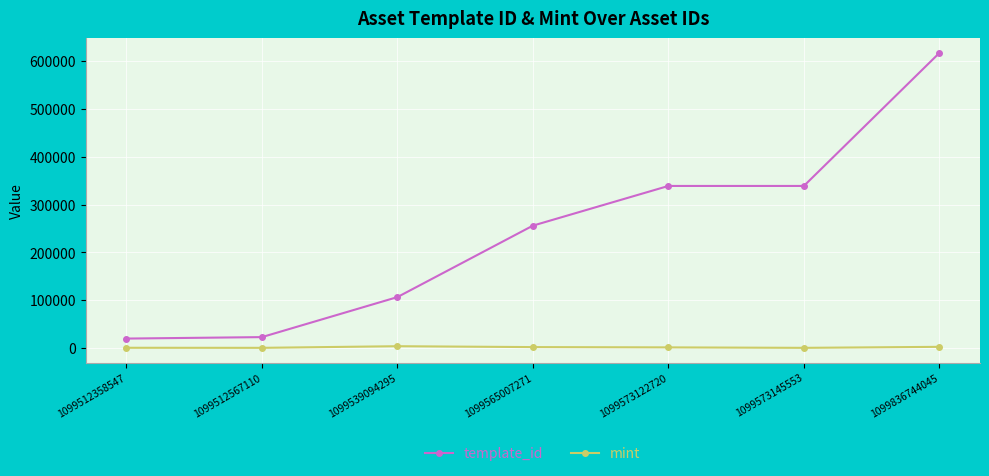

What is the difference between the maximum and minimum values in the template_id series?

597662